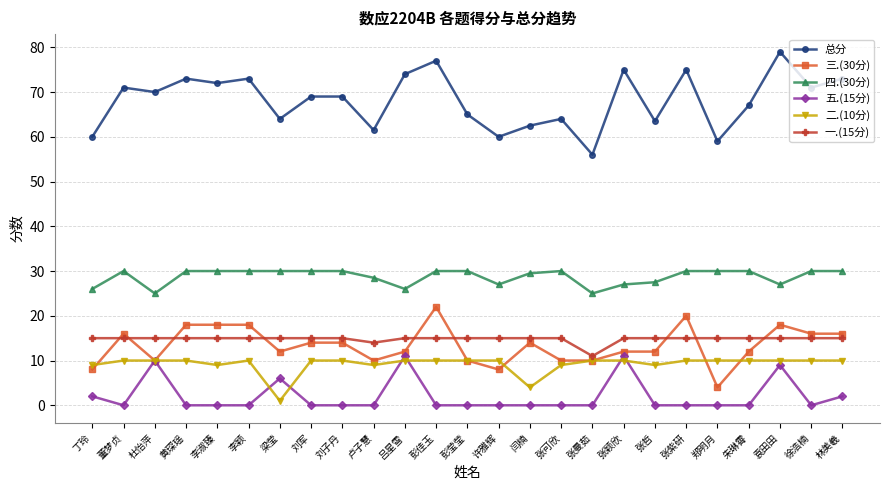

What is the lowest value of the 一.(15分) series?

11.0